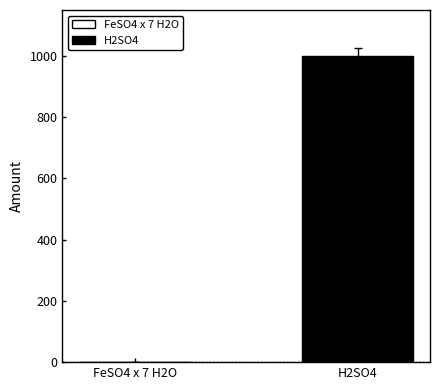

Is it true that the value at H2SO4 is 1000?

True